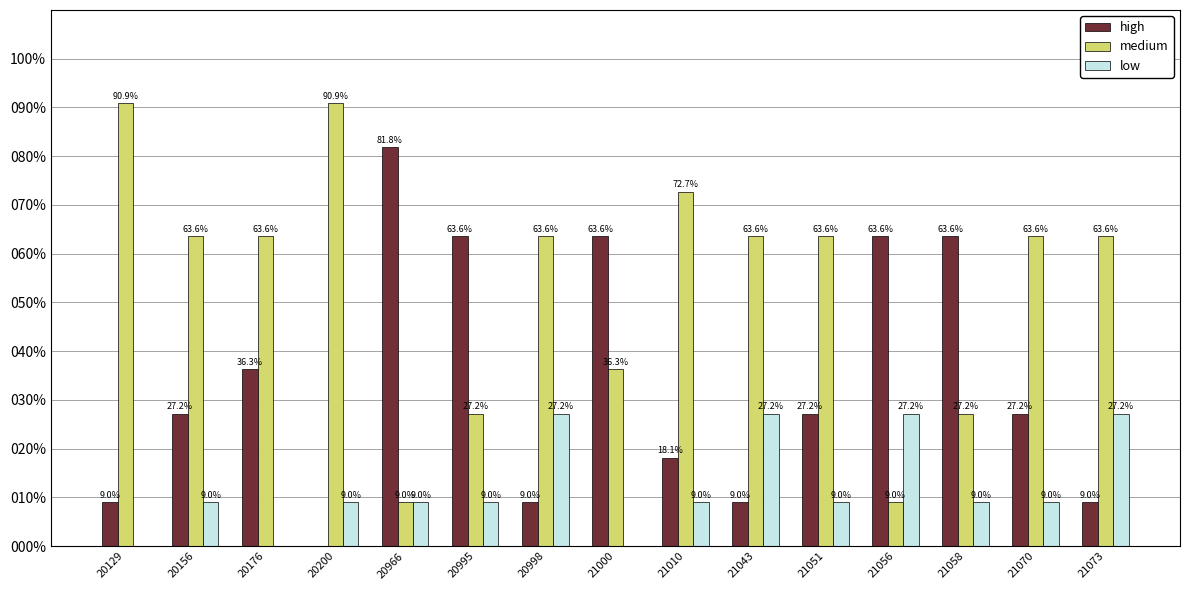

How many groups of bars are there?

15